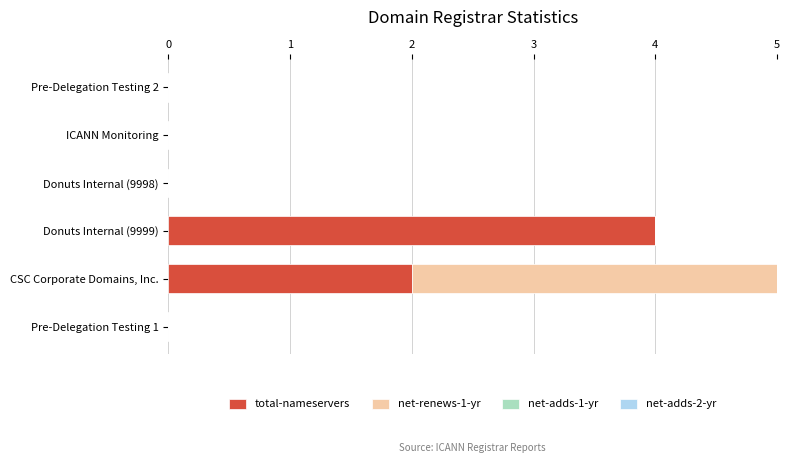

At which category is the sum across all series the highest?

CSC Corporate Domains, Inc.